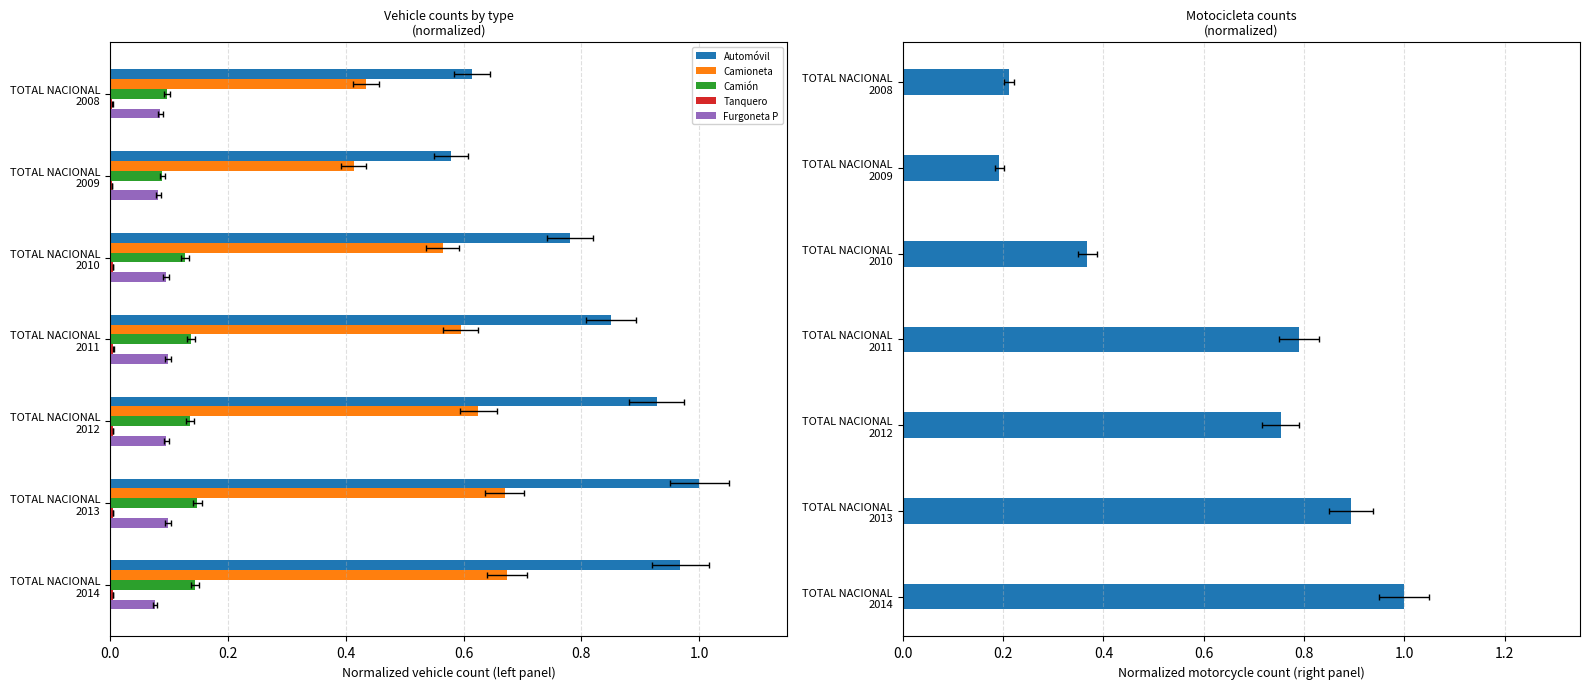

What position from the right is 0.2?

6